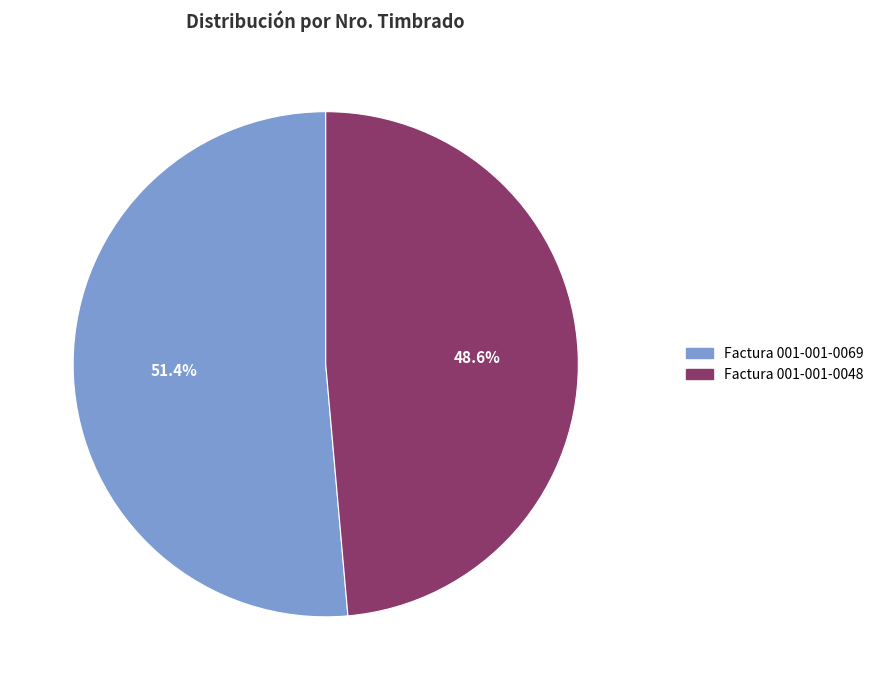

How many slices are in this pie chart?

2